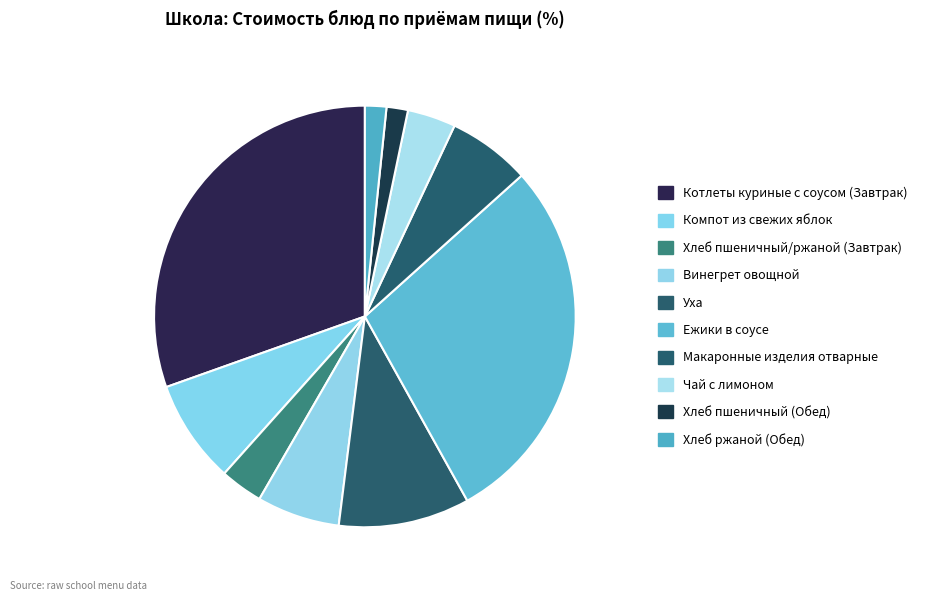

To the nearest percent, what is the combined percentage of Уха and Ежики в соусе?

39%